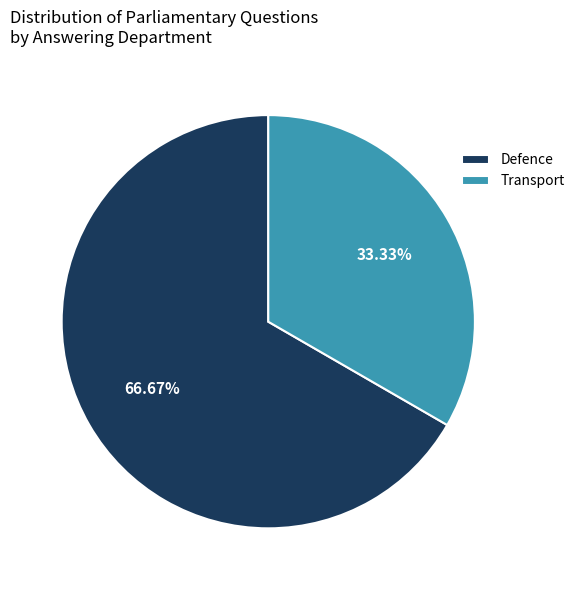

Do Transport and Defence together represent more than half of the pie?

Yes